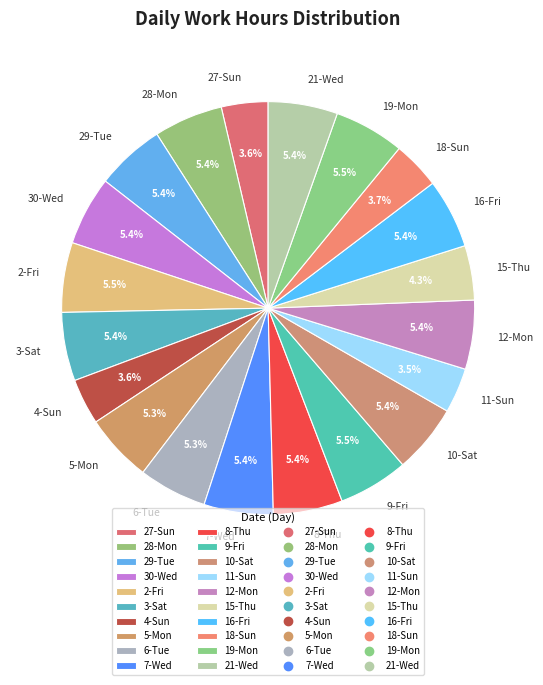

To the nearest percent, what is the average slice percentage?

5%